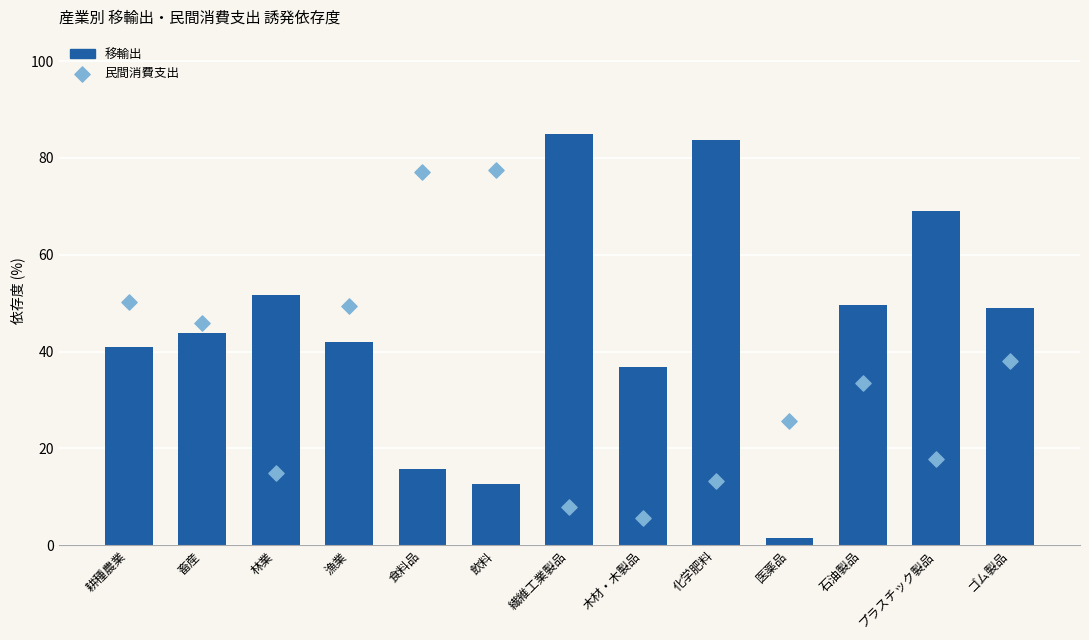

What are all the series names shown in the legend?

移輸出, 民間消費支出